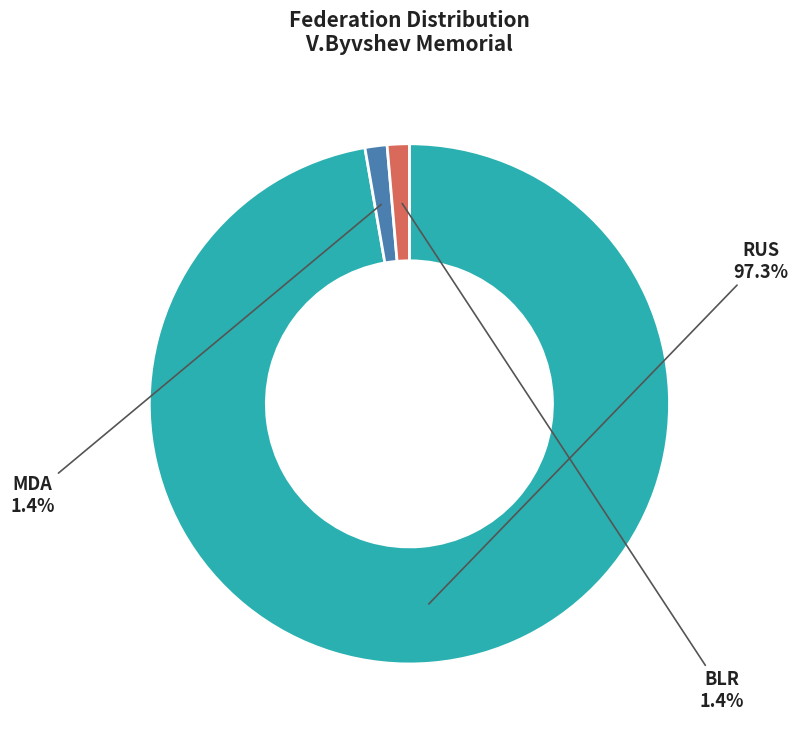

Which category has the biggest portion of the pie?

RUS